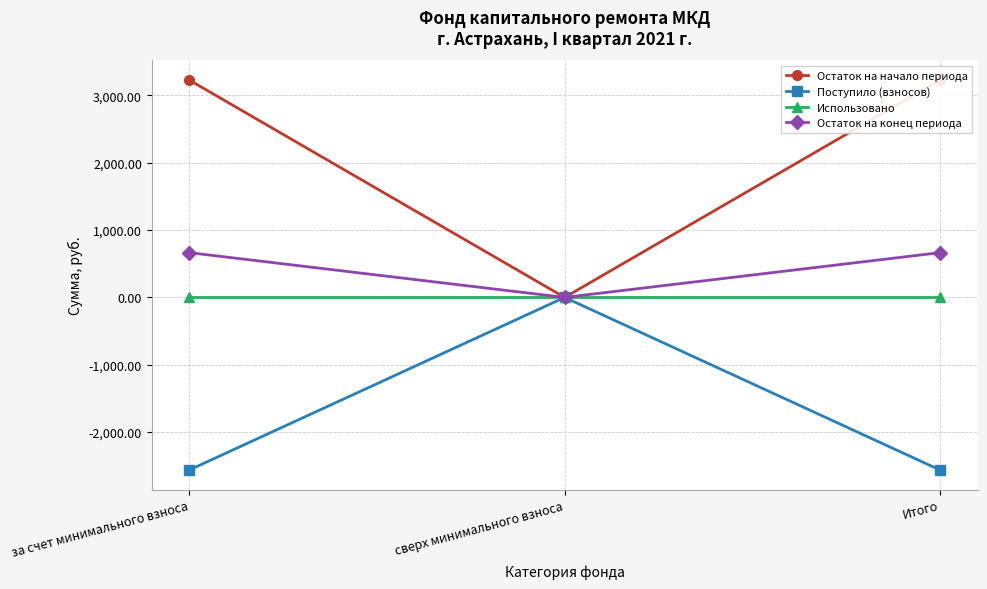

What is the sum of all Поступило (взносов) values?

-5125.9